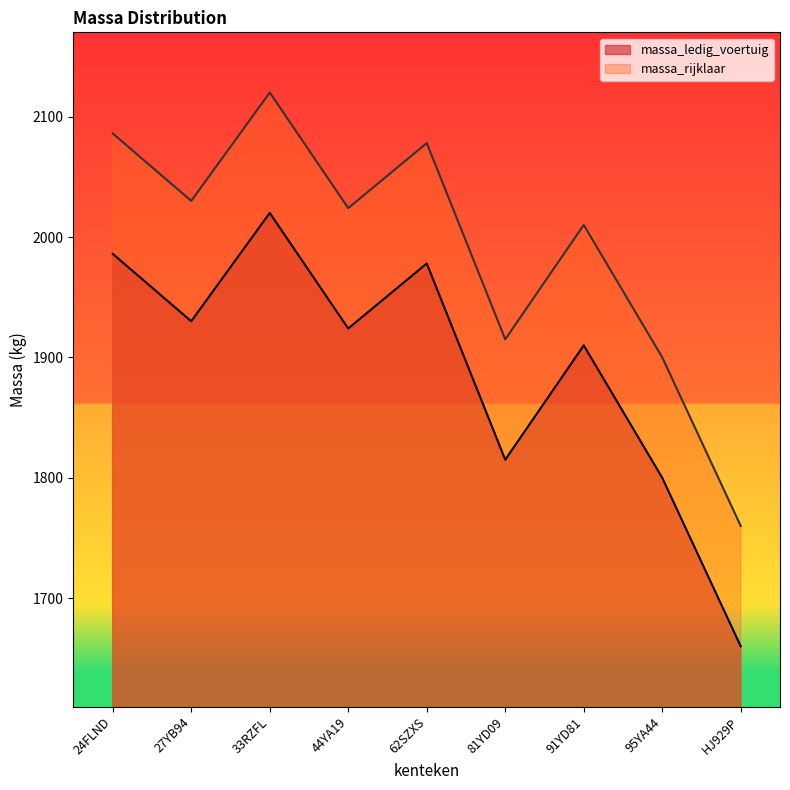

How many interior local peaks does the massa_rijklaar series have?

3